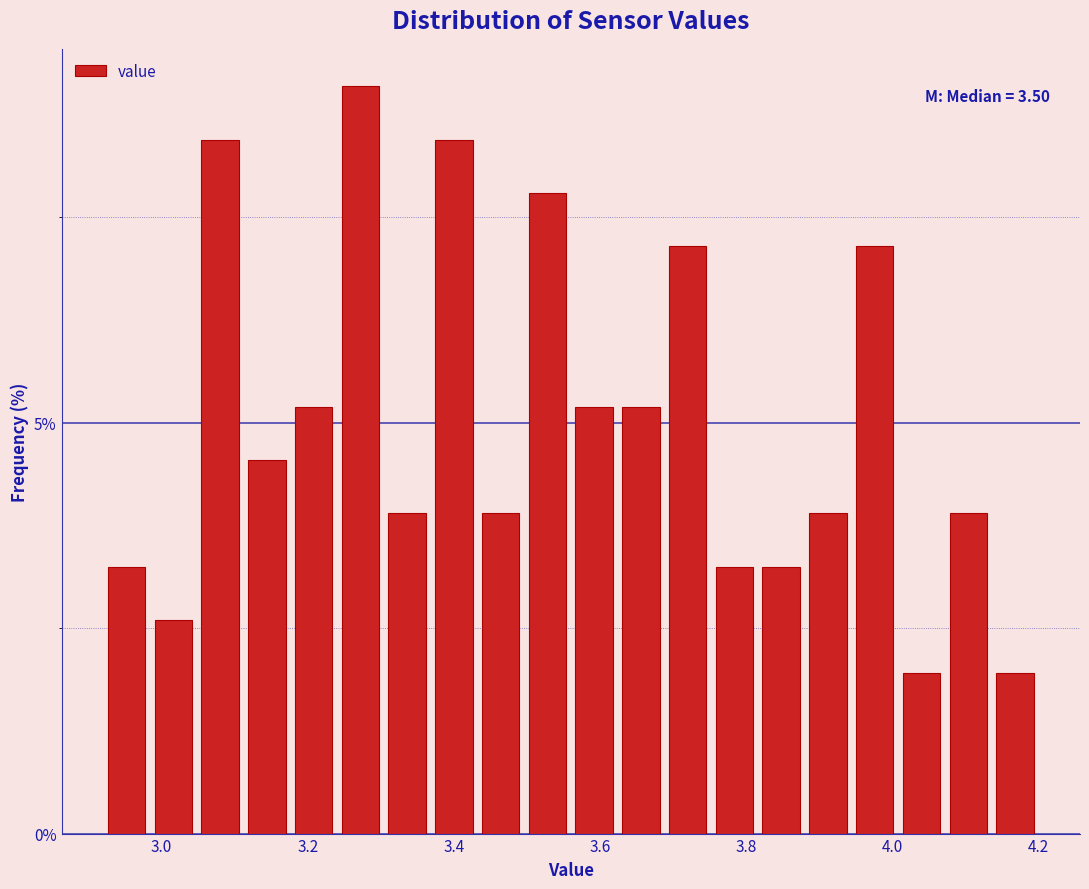

Around what value on the x-axis is the tallest bar? Give the approximate position of its centre, as read against the axis.

3.28